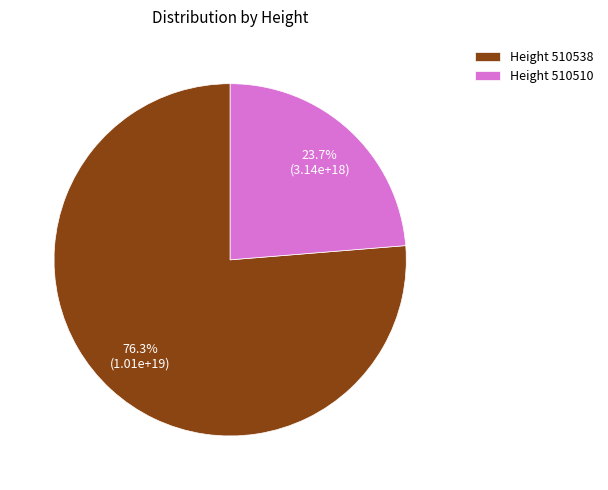

Which has a higher value, Height 510510 or Height 510538?

Height 510538